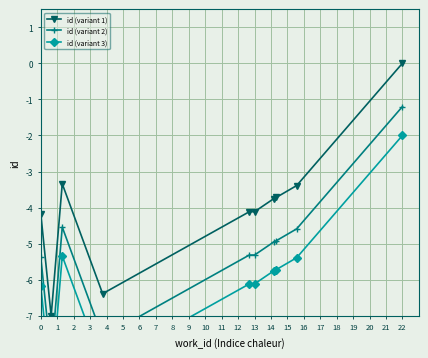

At which label does id (variant 1) reach its peak?

22